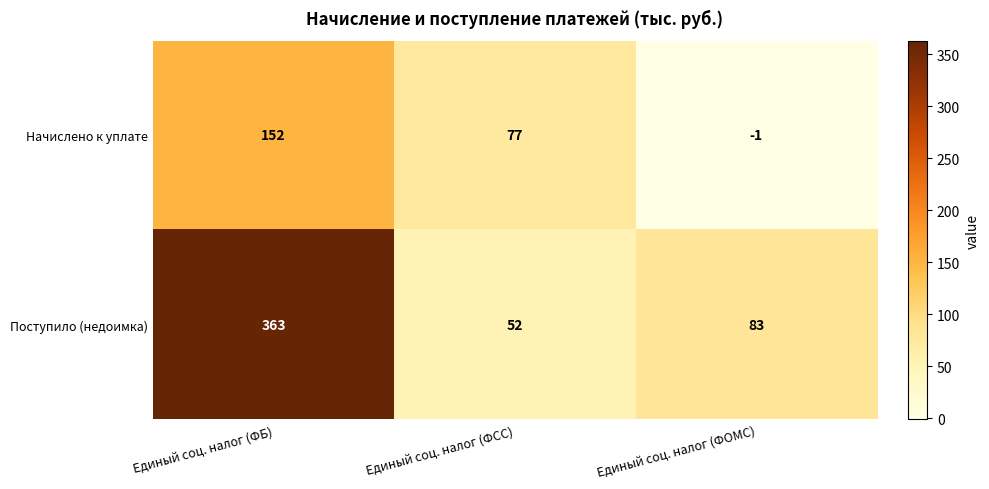

Rank the series by their maximum value, from highest to lowest.

Поступило (недоимка), Начислено к уплате